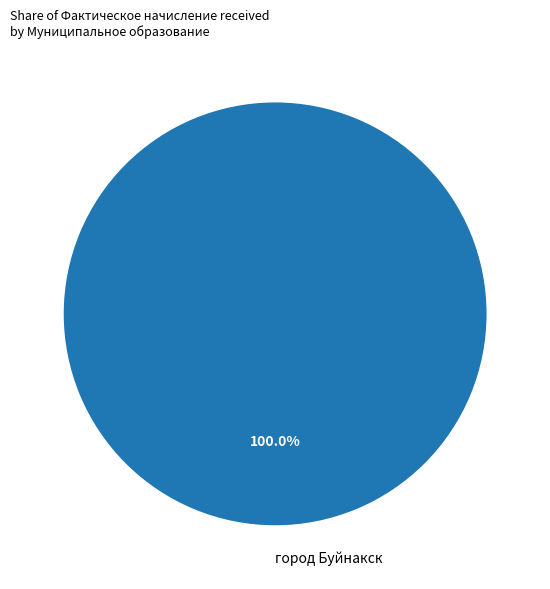

Does any single category account for the majority?

Yes